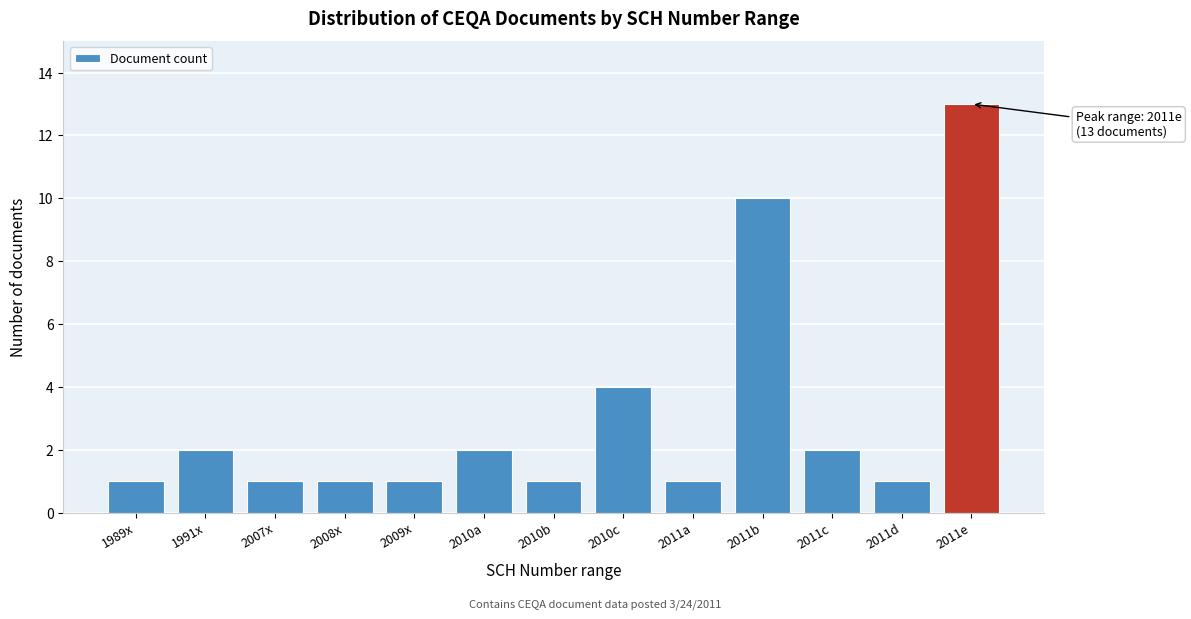

Reading right to left, what are all the values shown in this chart?

2011e=13	2011d=1	2011c=2	2011b=10	2011a=1	2010c=4	2010b=1	2010a=2	2009x=1	2008x=1	2007x=1	1991x=2	1989x=1